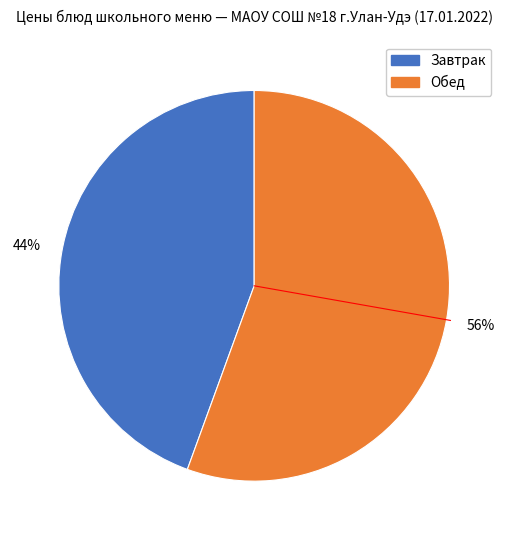

To the nearest percent, what is the average slice percentage?

50%